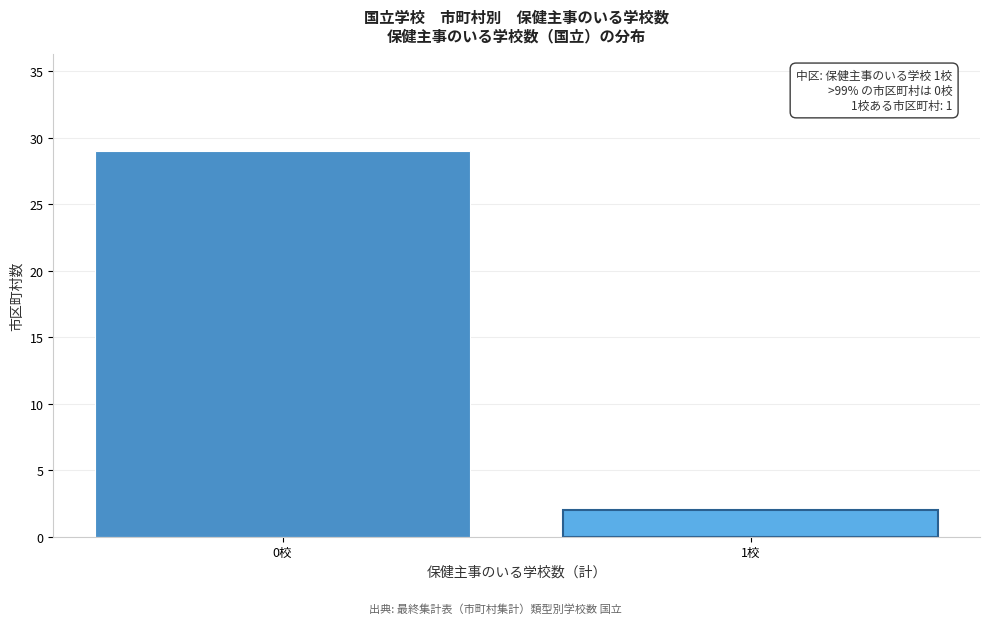

Reading left to right, what are all the values shown in this chart?

0校=29	1校=2